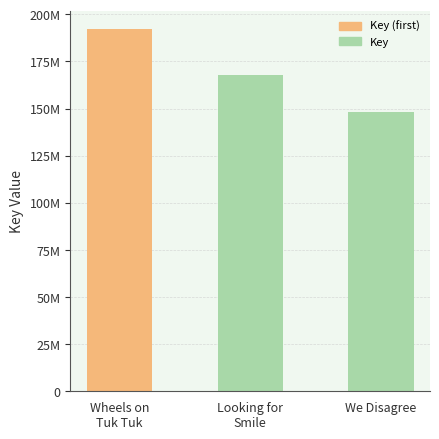

What is the label of the 1st bar from the right?

We Disagree